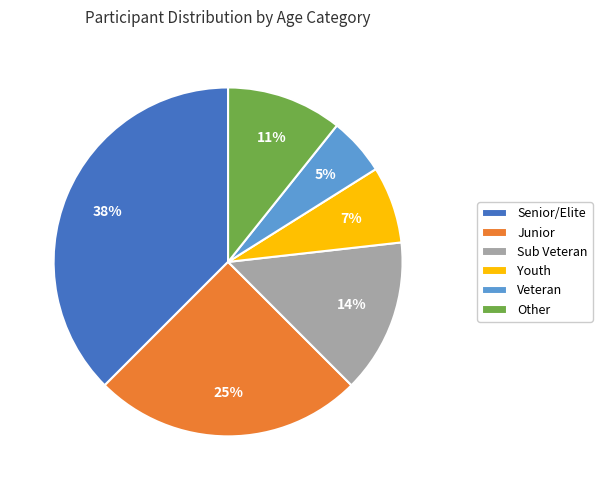

Does Senior/Elite account for over 50% of the chart?

No